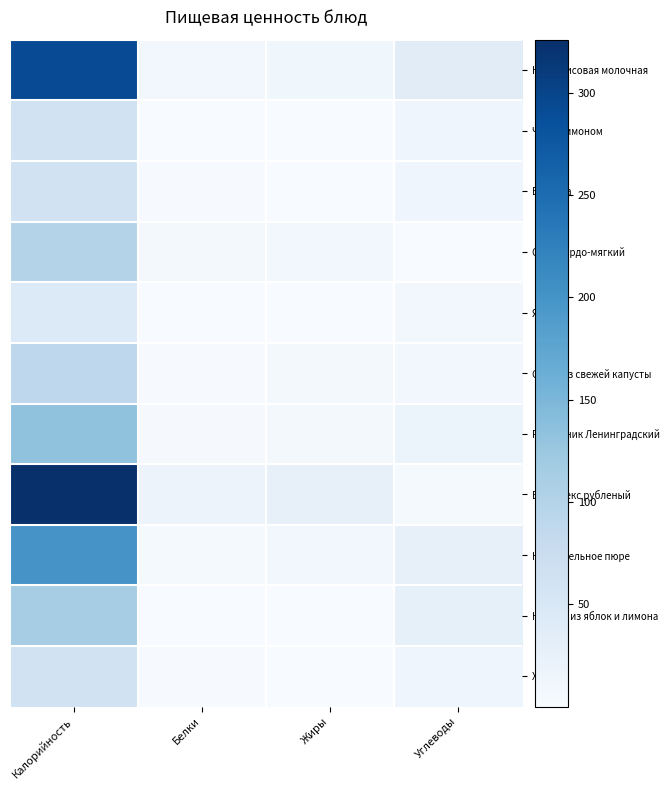

Count the number of categories in the chart.

4